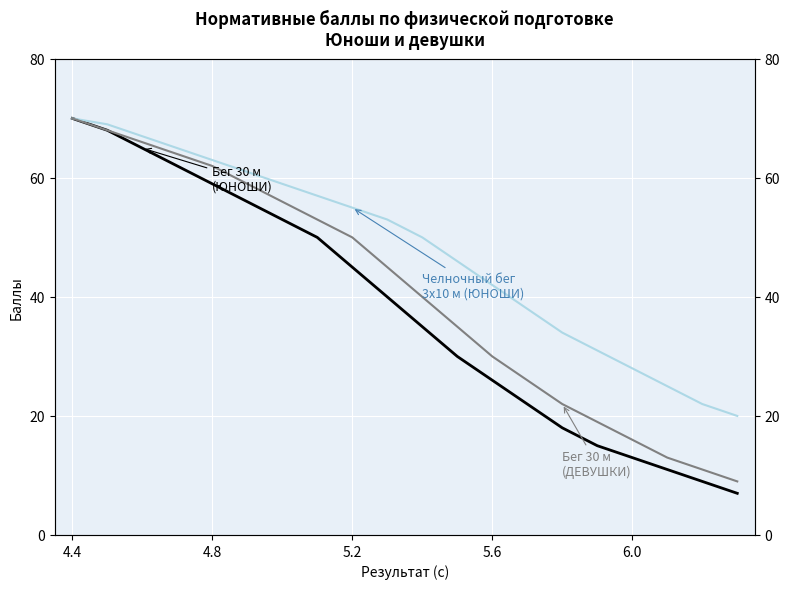

What is the value of the Бег 30 м (ДЕВУШКИ) point at the 14th from the left?

26